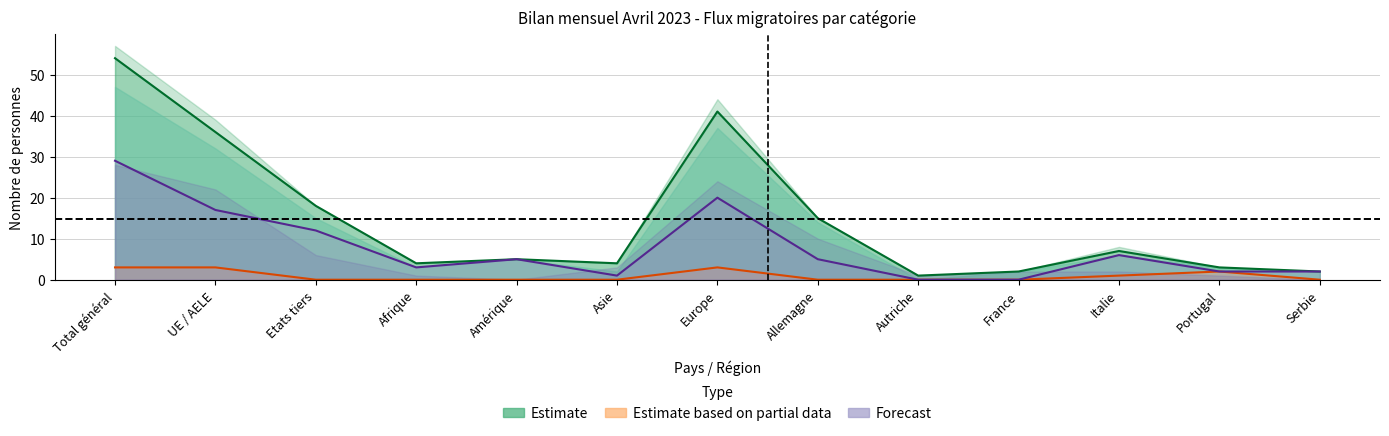

How many interior local peaks does the Total entrées series have?

3